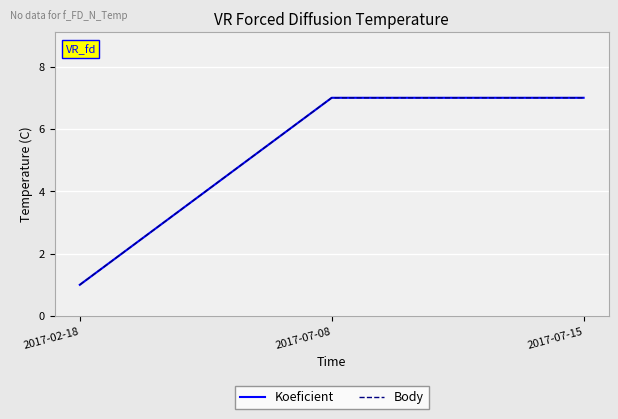

Rank the series at 2017-02-18 from lowest to highest value.

Koeficient, Body